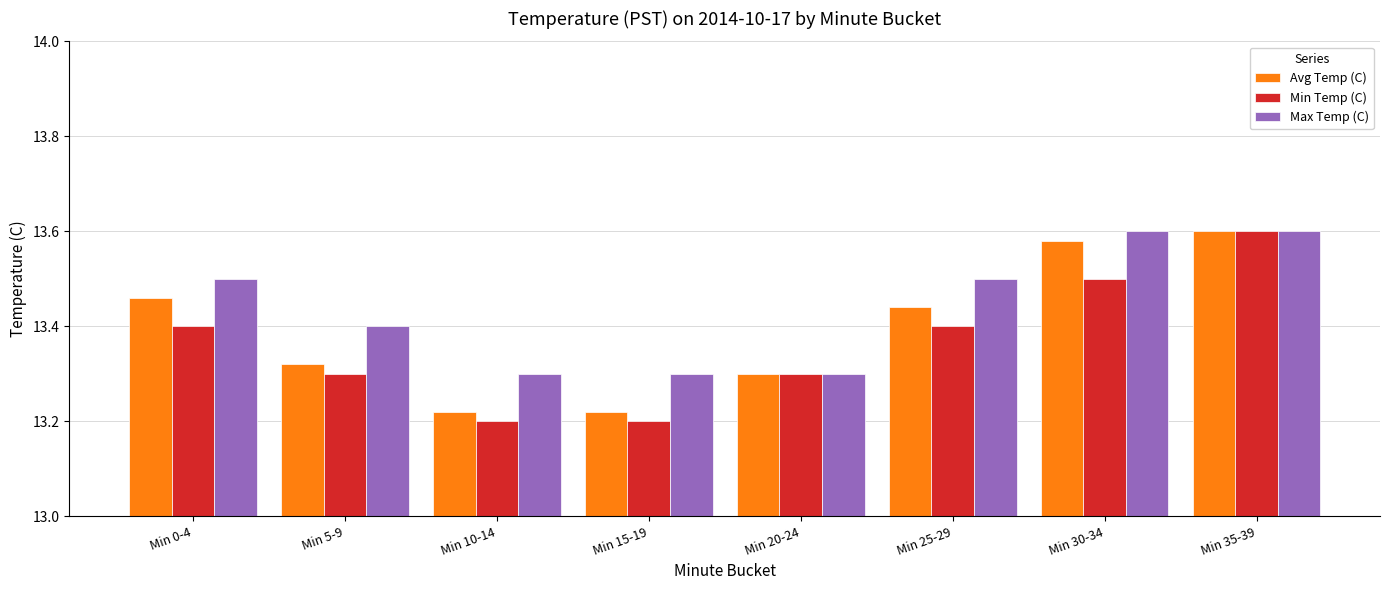

Which series changed the most between Min 0-4 and Min 35-39?

Min Temp (C)